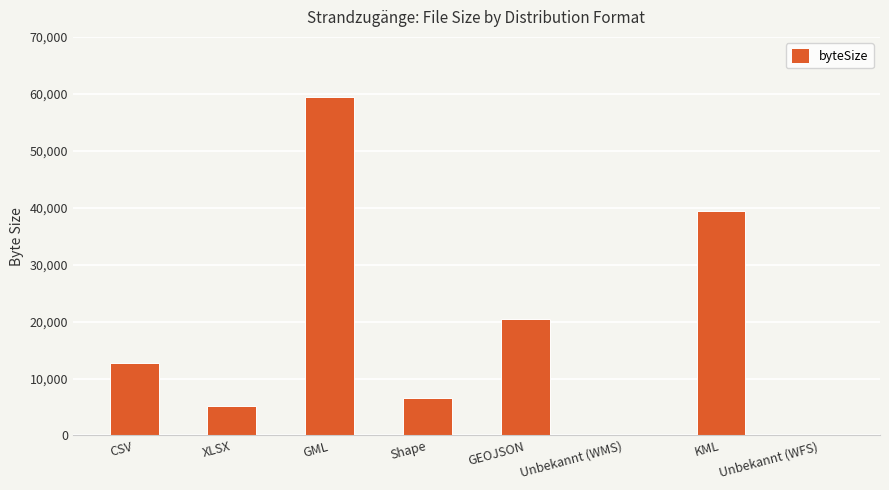

Where is the data nearest to the value 29687?

GEOJSON